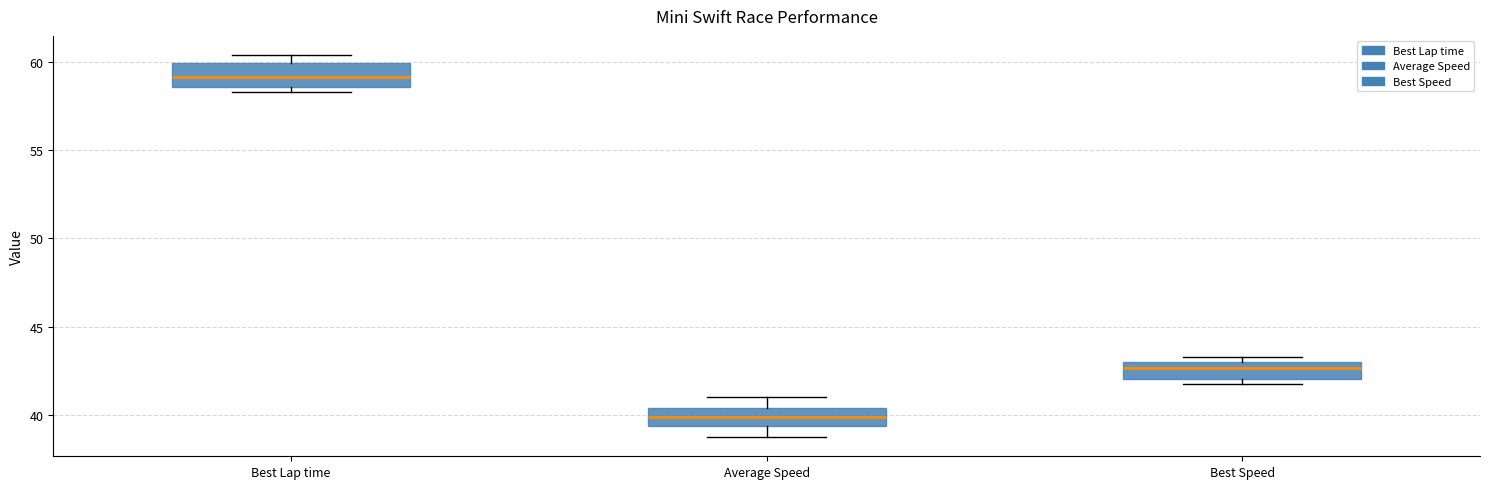

Which box has the highest median line?

Best Lap time